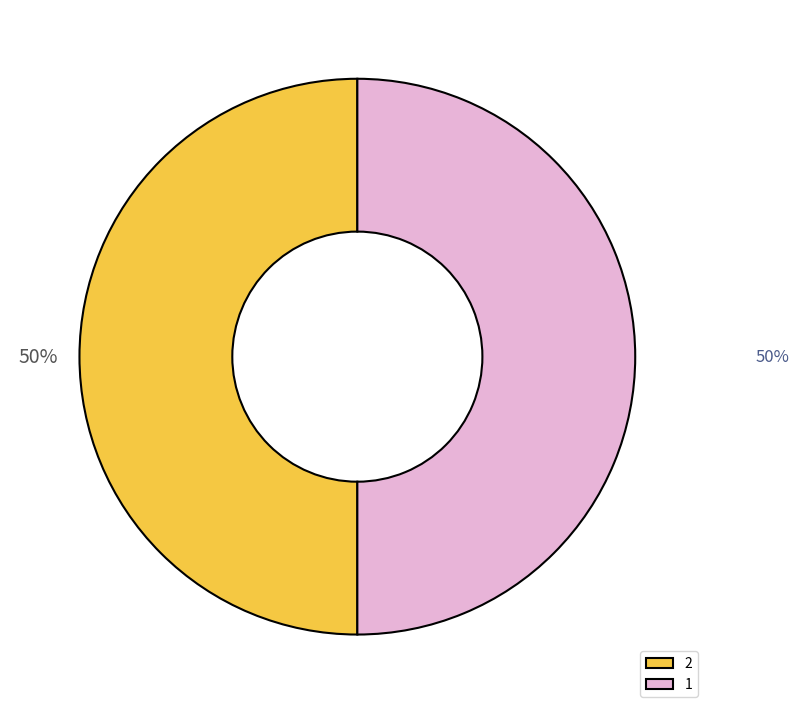

To the nearest percent, what is the average slice percentage?

50%